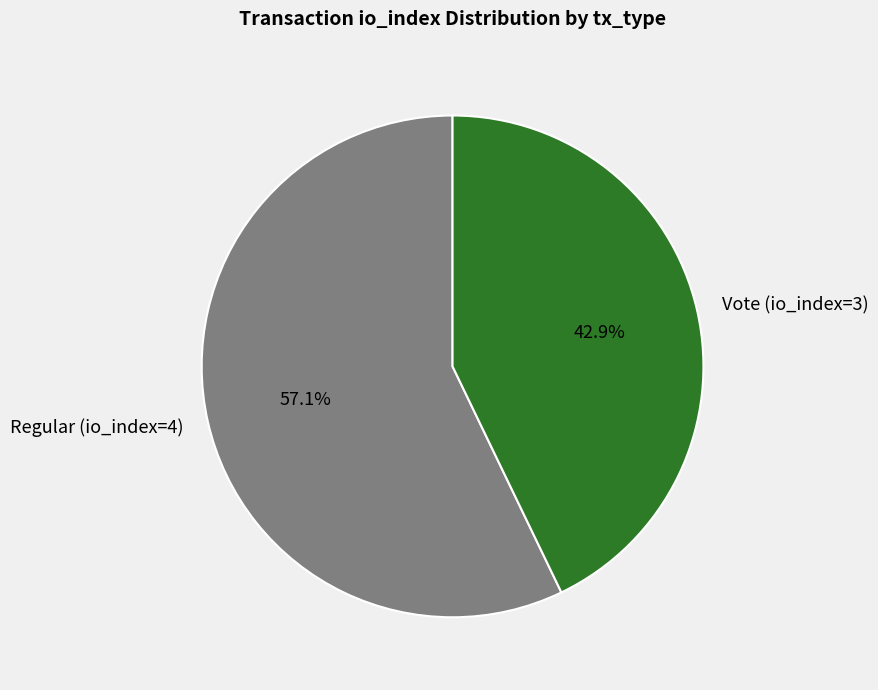

How many slices are in this pie chart?

2